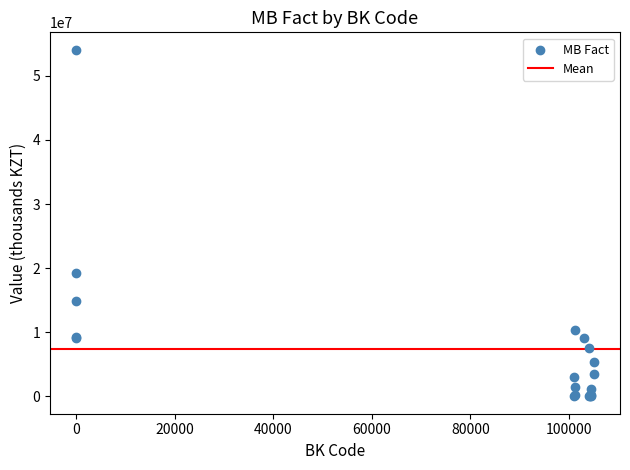

What Y value in the scatter plot is closest to 27046350?

19189309